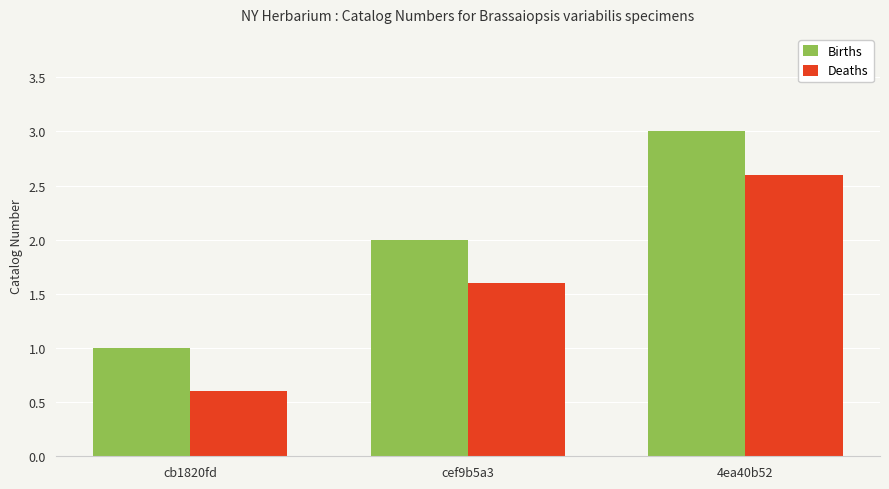

At which label does Deaths reach its minimum?

cb1820fd